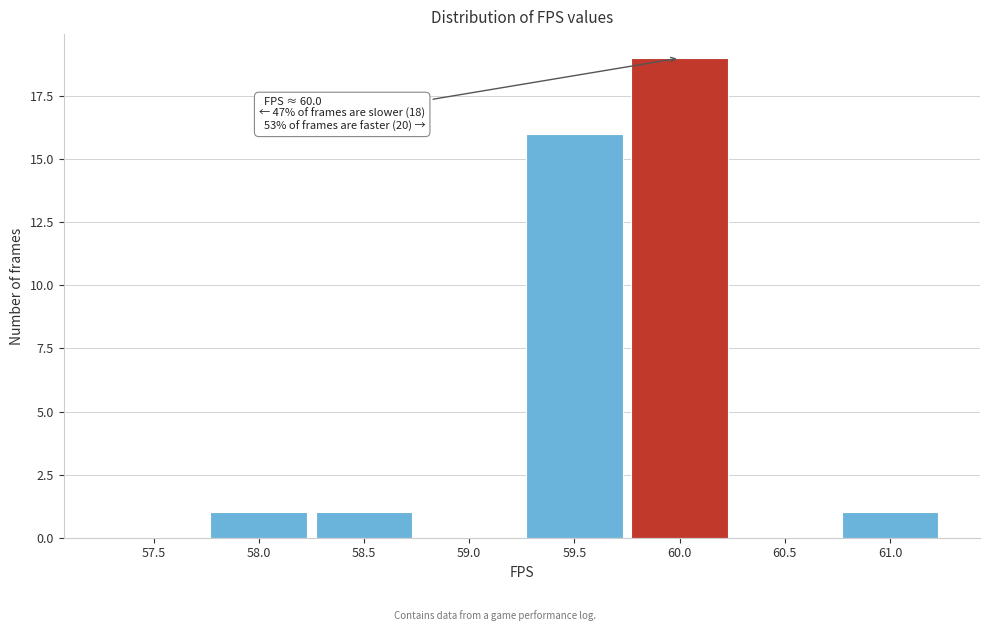

Reading left to right, extract all data points from this chart.

57.5=0	58.0=1	58.5=1	59.0=0	59.5=16	60.0=19	60.5=0	61.0=1